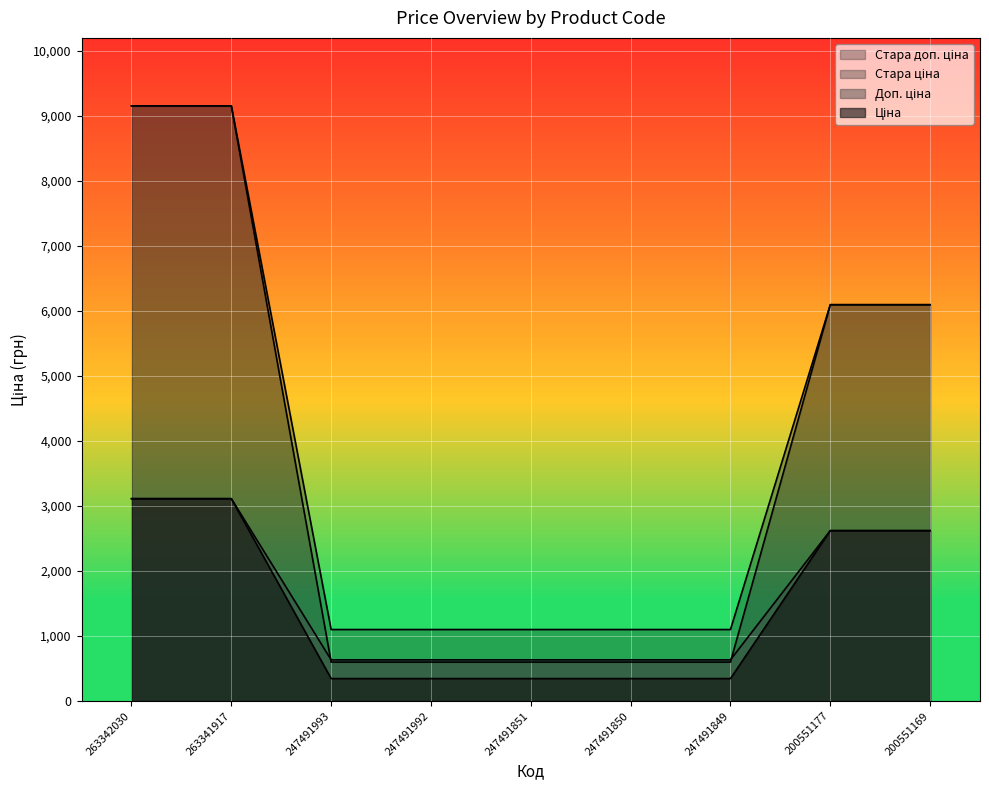

True or false: Ціна and Стара ціна cross at least once.

False